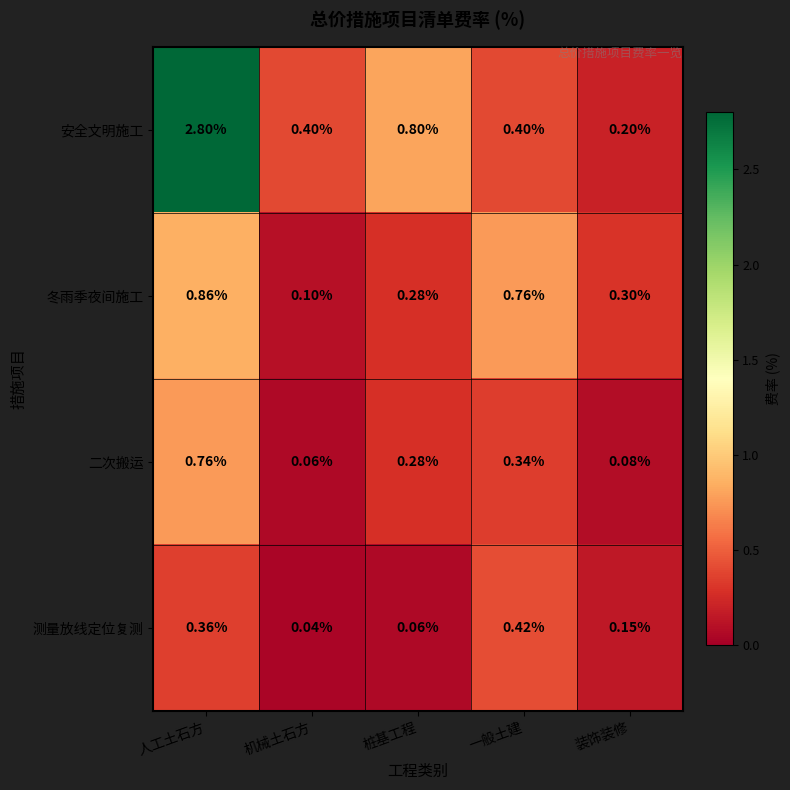

Between 机械土石方 and 桩基工程, which series saw the biggest shift?

安全文明施工